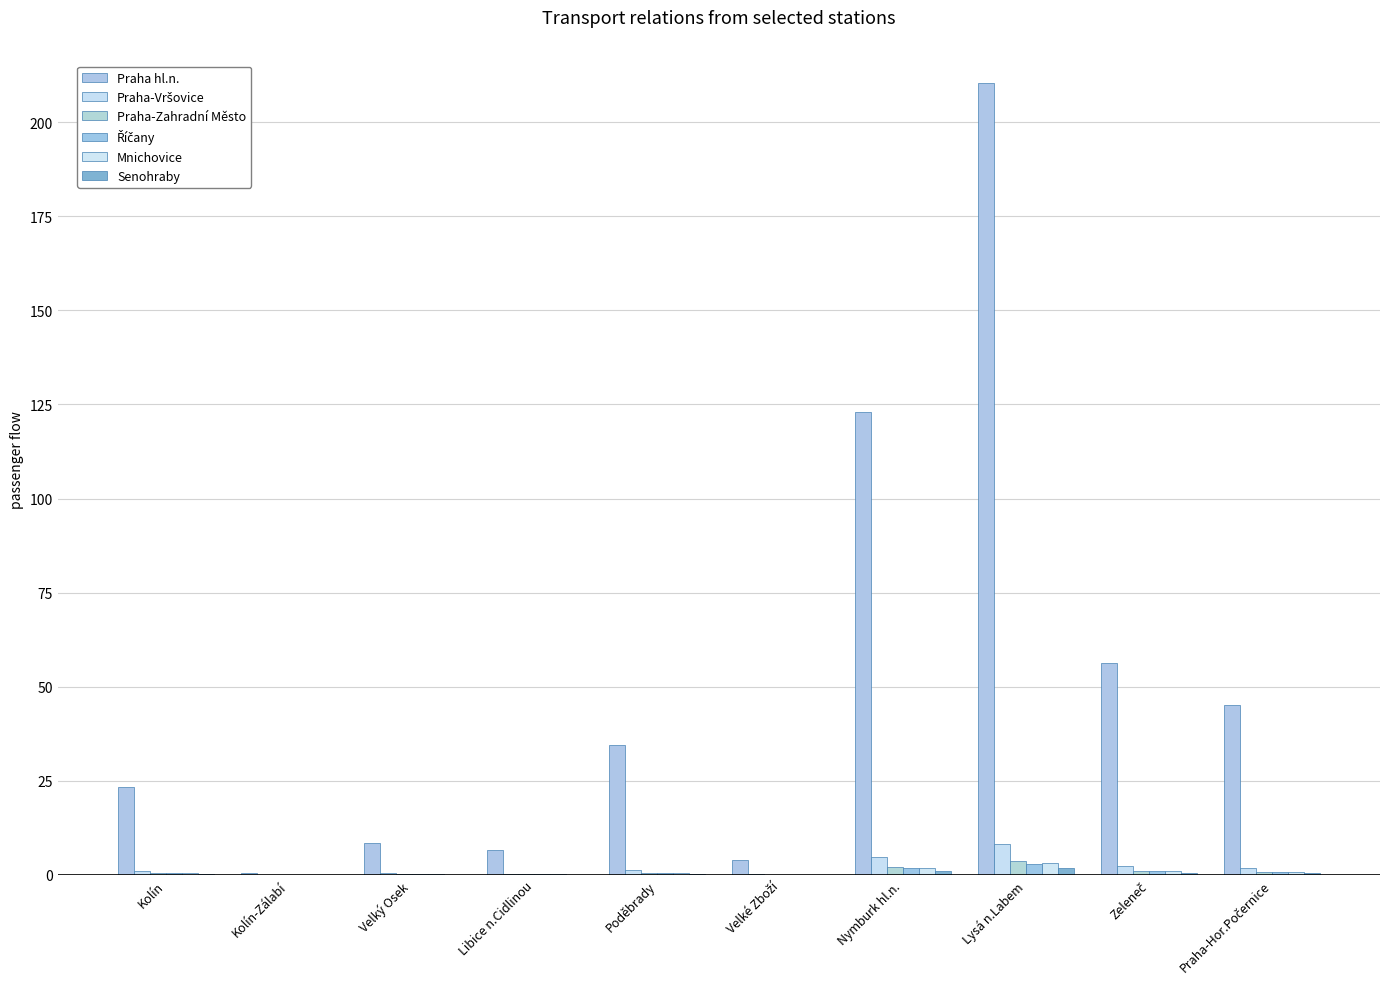

Reading left to right, extract all data points from this chart.

Praha hl.n.: 23.3	0.5	8.4	6.6	34.6	4.0	123.0	210.3	56.3	45.2
Praha-Vršovice: 1.0	0.0	0.4	0.3	1.3	0.2	4.6	8.1	2.4	1.9
Praha-Zahradní Město: 0.4	0.0	0.2	0.1	0.6	0.1	2.1	3.6	1.0	0.8
Říčany: 0.4	0.0	0.1	0.1	0.6	0.1	1.9	3.0	0.9	0.7
Mnichovice: 0.4	0.0	0.1	0.1	0.6	0.1	1.9	3.2	0.9	0.7
Senohraby: 0.2	0.0	0.1	0.1	0.3	0.0	1.0	1.8	0.5	0.4